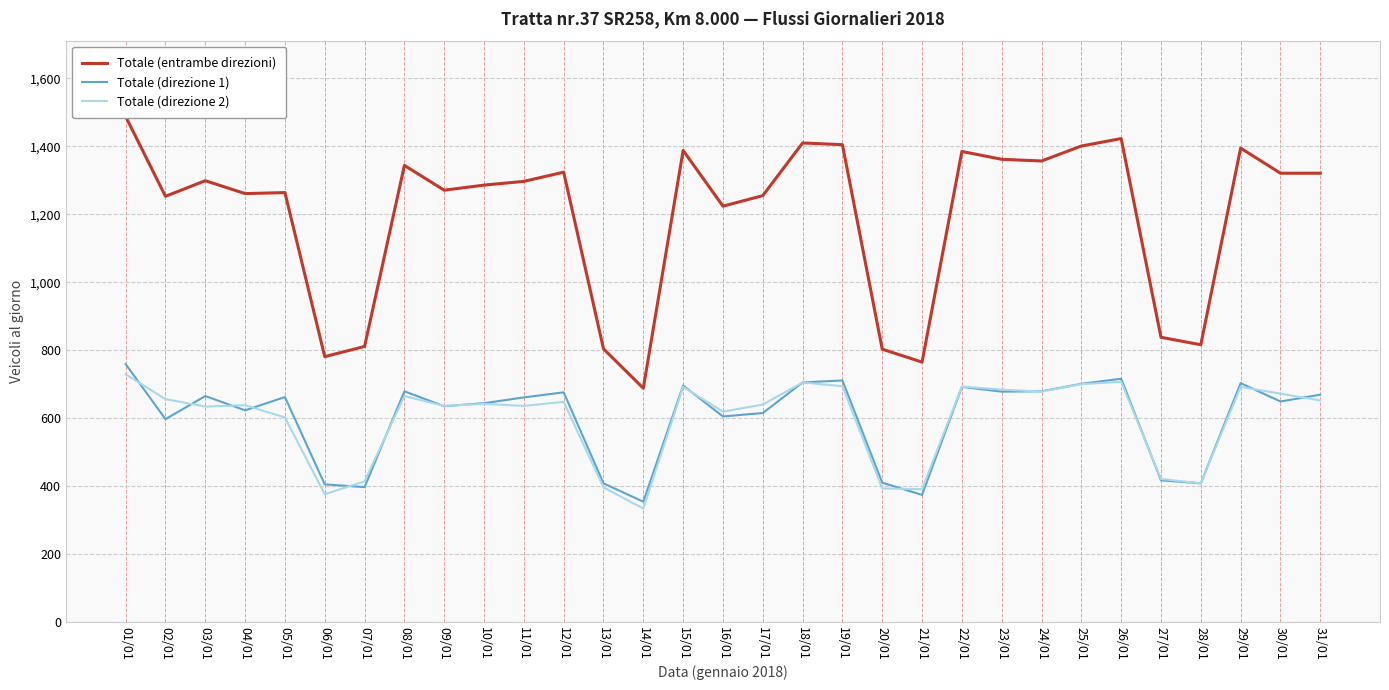

At which label does Totale (direzione 2) first exceed 642?

01/01